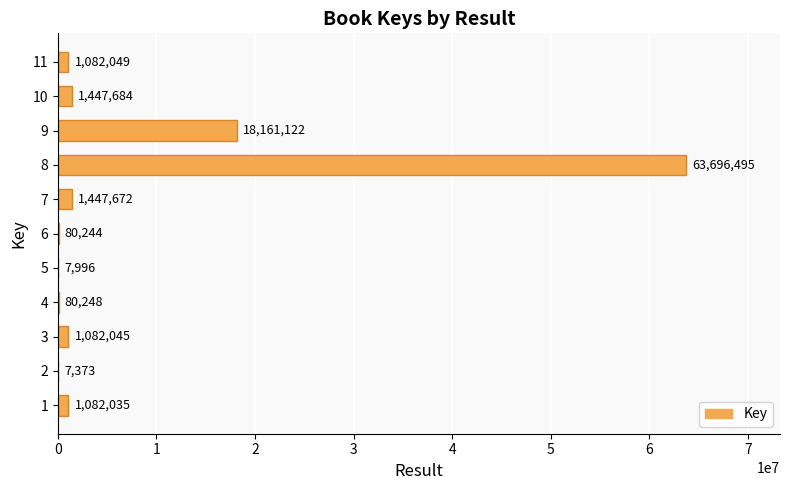

How many series are shown in this chart?

1